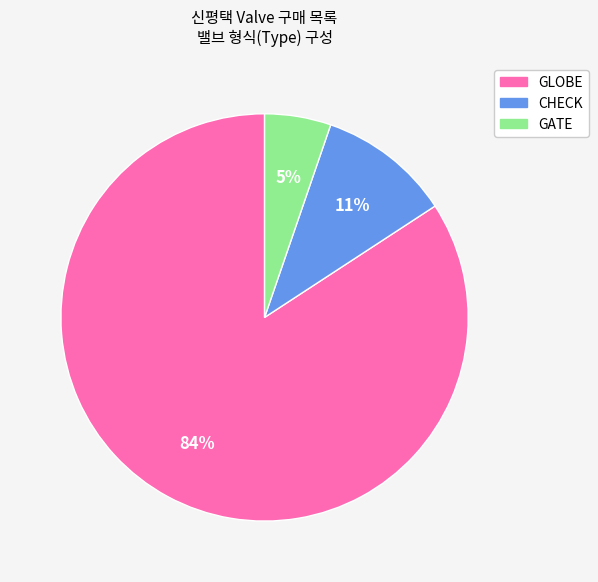

How many segments does this pie chart have?

3